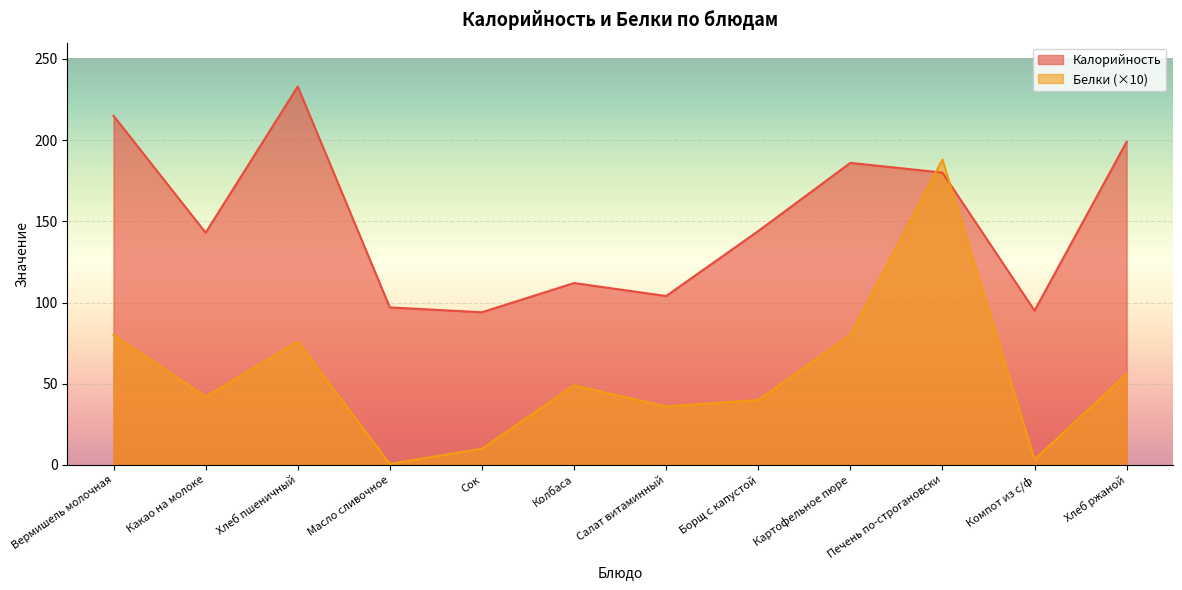

How many lines are shown in the chart?

2